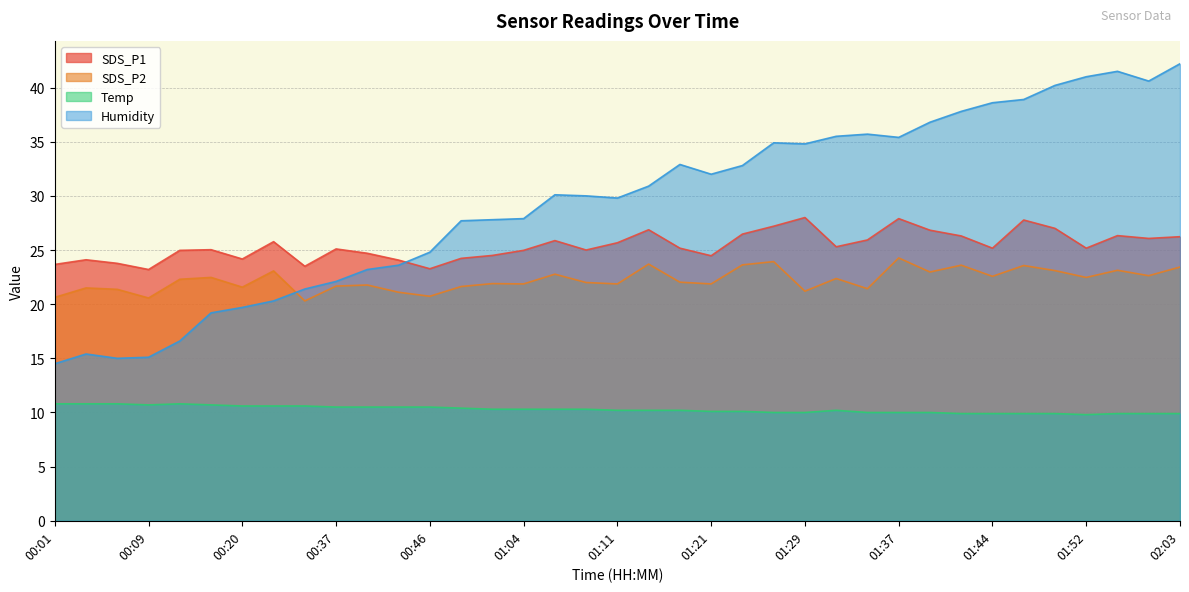

The Humidity series shows 26.8 at 00:04. True or false?

False